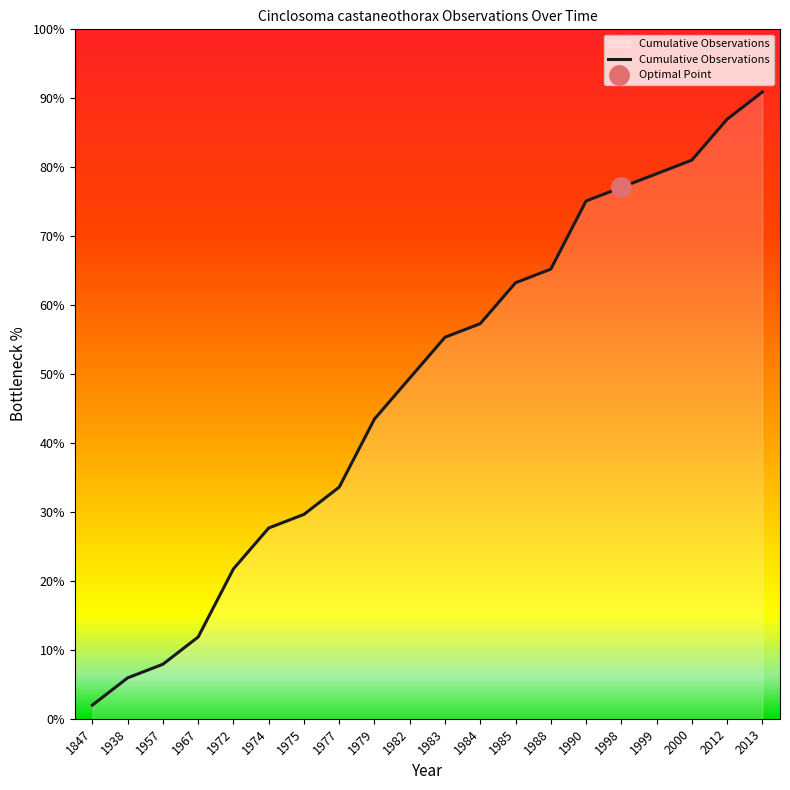

Rank the categories by value from highest to lowest.

2013, 2012, 2000, 1999, 1998, 1990, 1988, 1985, 1984, 1983, 1982, 1979, 1977, 1975, 1974, 1972, 1967, 1957, 1938, 1847